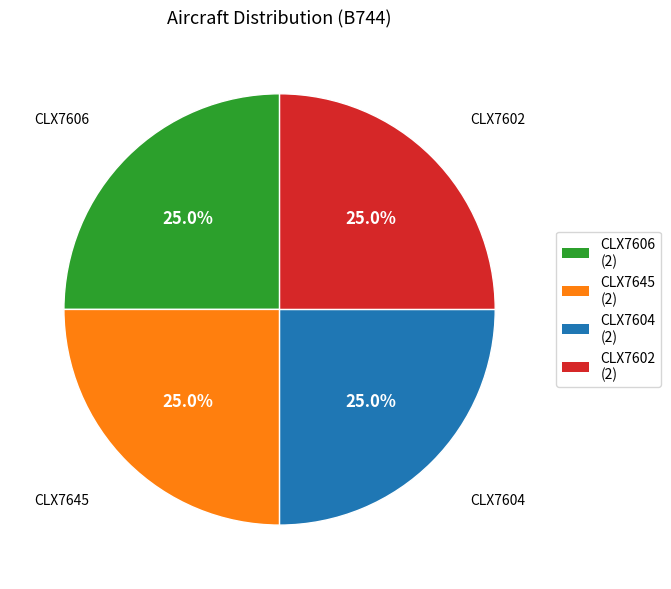

How much of the chart is everything except CLX7645 (2)?

75.0%